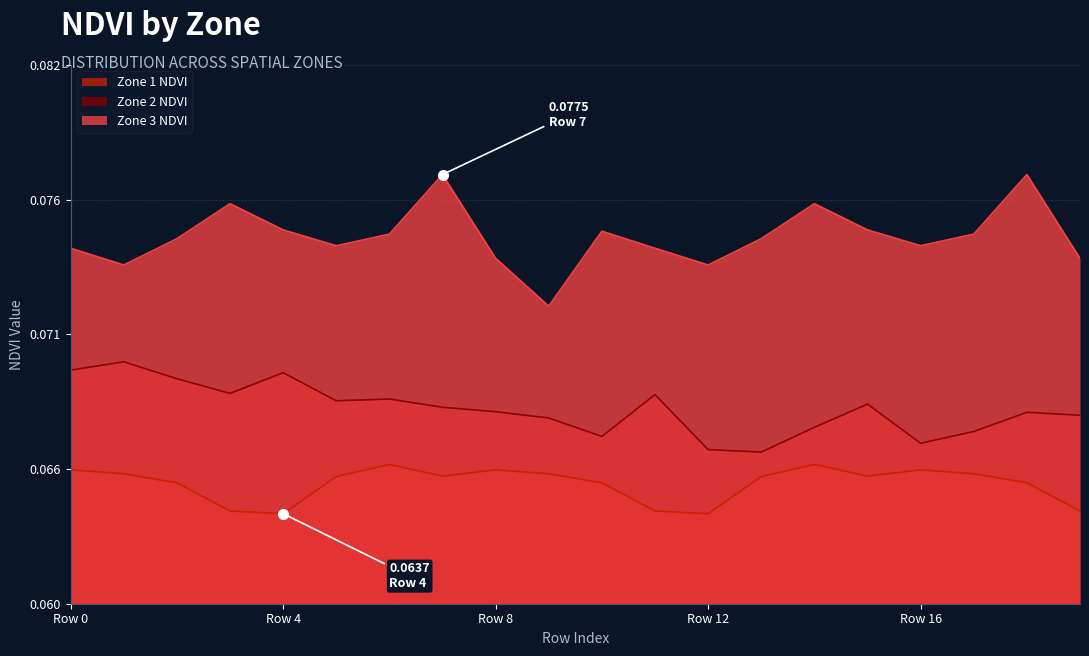

How many Zone 3 NDVI values are between 0 and 1?

20